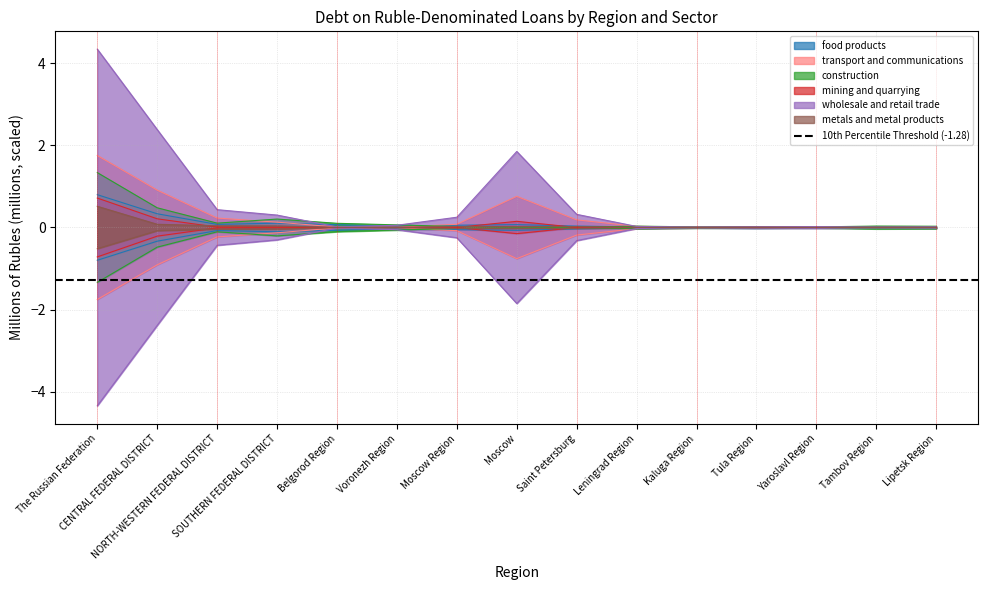

List the labels in order of mining and quarrying value, largest first.

The Russian Federation, CENTRAL FEDERAL DISTRICT, Moscow, NORTH-WESTERN FEDERAL DISTRICT, SOUTHERN FEDERAL DISTRICT, Belgorod Region, Tula Region, Moscow Region, Leningrad Region, Saint Petersburg, Yaroslavl Region, Kaluga Region, Voronezh Region, Lipetsk Region, Tambov Region